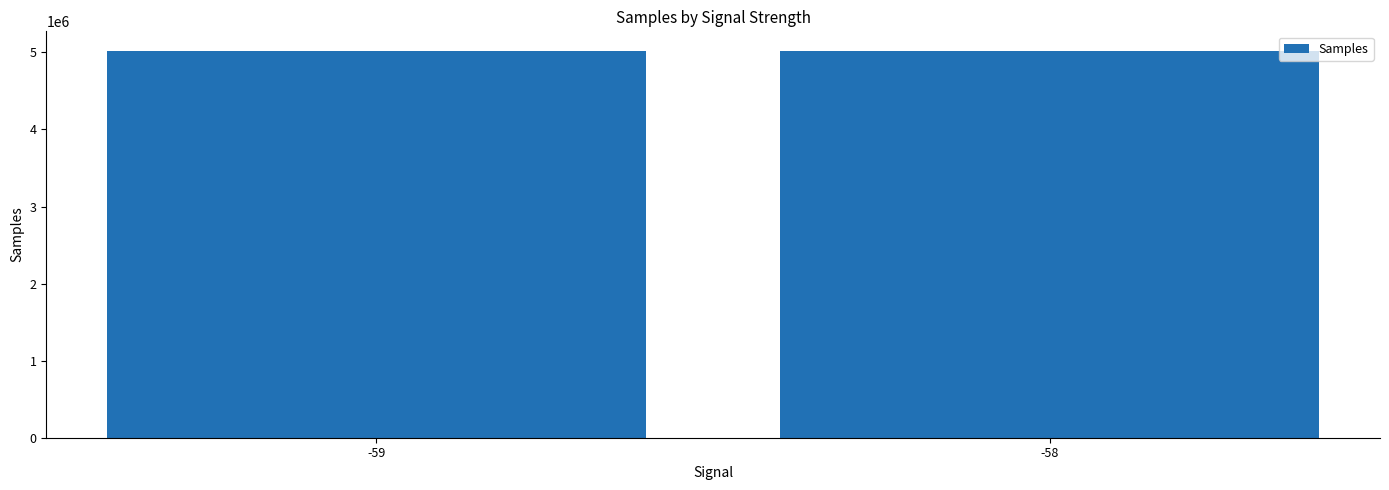

Approximately how many times larger is the value at -58 compared to -59?

1.0